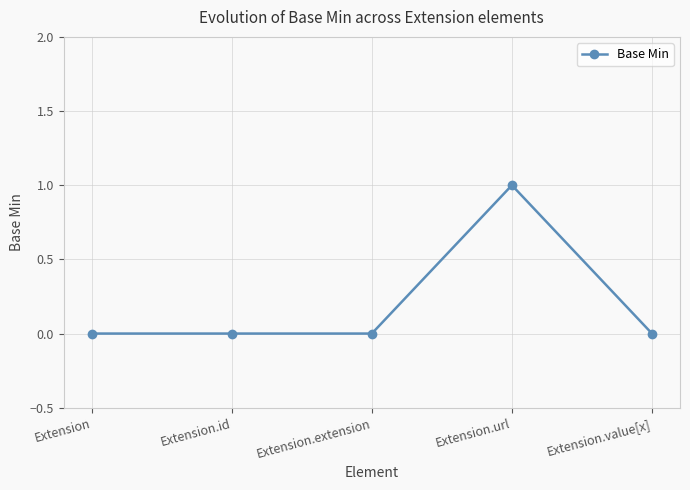

True or false: the data has more than 0 interior local peaks.

True